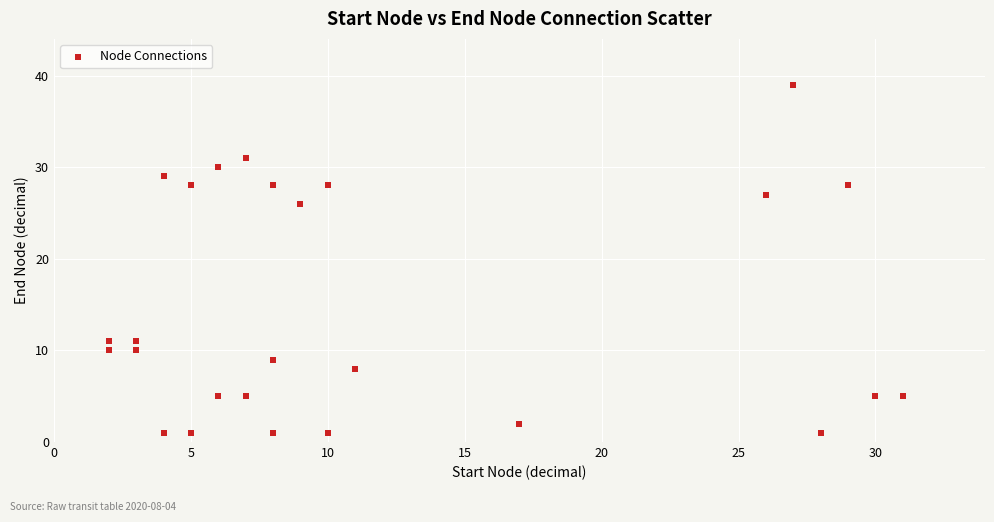

What Y value in the scatter plot is closest to 20?

26